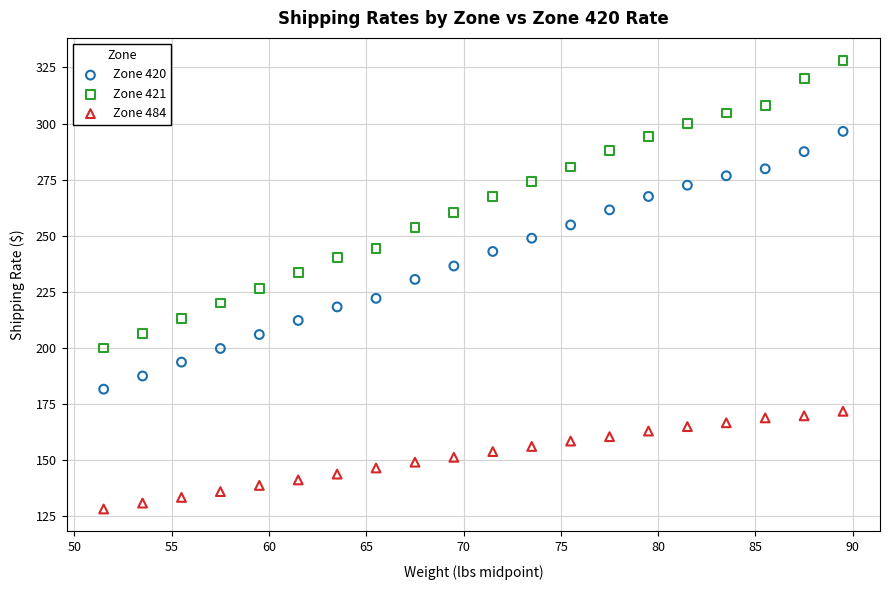

What is the X range (max minus min) for the scatter plot?

38.0